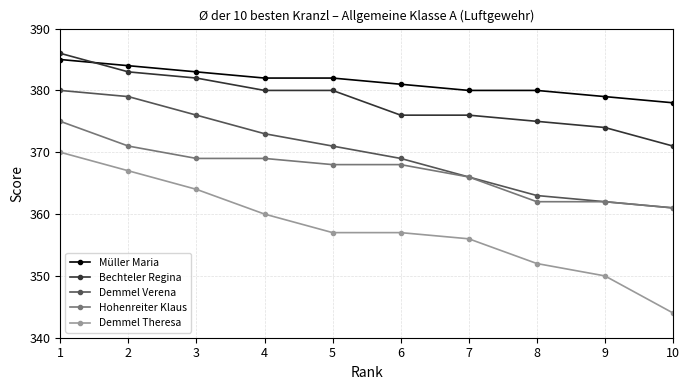

Reading right to left, what are all the values shown in this chart?

Müller Maria: 10=378	9=379	8=380	7=380	6=381	5=382	4=382	3=383	2=384	1=385
Bechteler Regina: 10=371	9=374	8=375	7=376	6=376	5=380	4=380	3=382	2=383	1=386
Demmel Verena: 10=361	9=362	8=363	7=366	6=369	5=371	4=373	3=376	2=379	1=380
Hohenreiter Klaus: 10=361	9=362	8=362	7=366	6=368	5=368	4=369	3=369	2=371	1=375
Demmel Theresa: 10=344	9=350	8=352	7=356	6=357	5=357	4=360	3=364	2=367	1=370